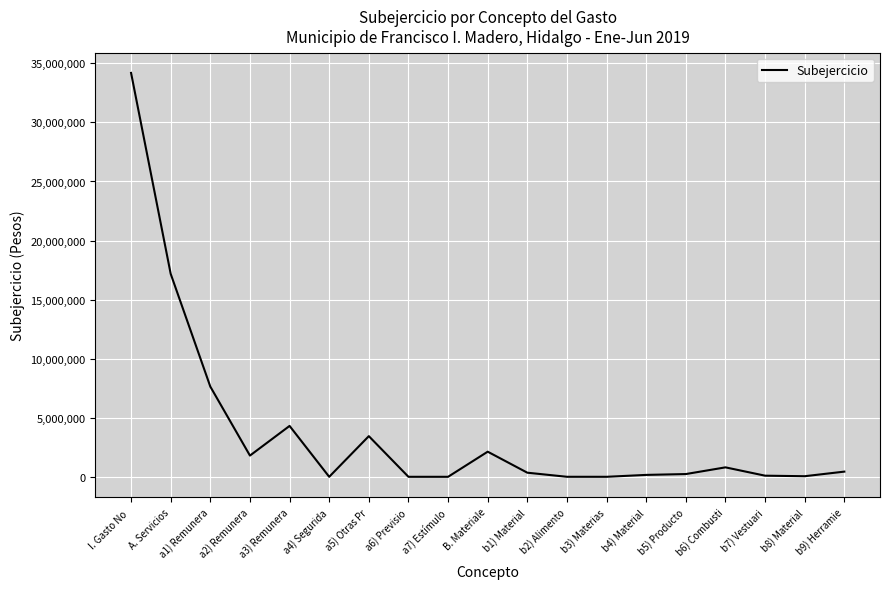

What is the average value?

3832120.4